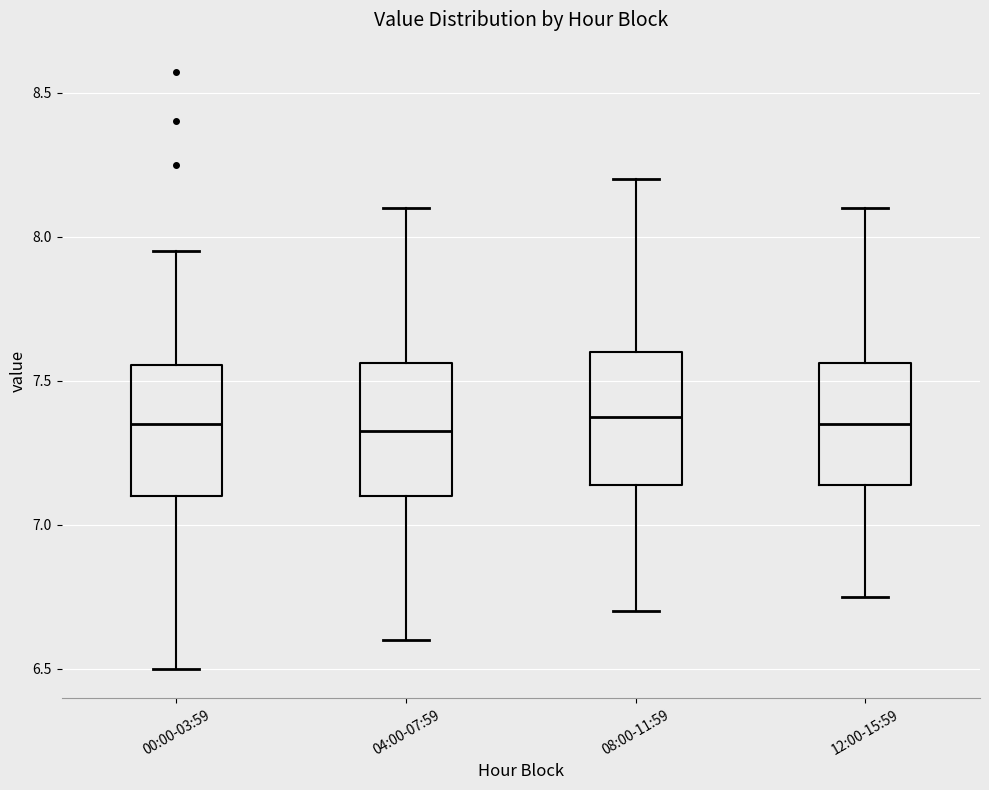

Where does the lower whisker of the box for 12:00-15:59 end on the y-axis? The values are not printed on the chart, so give them approximately, as read against the axis.

6.75